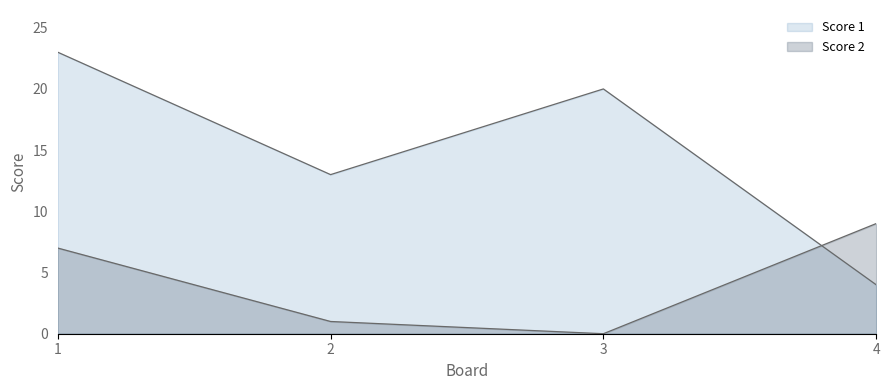

Count the number of data series in this chart.

2